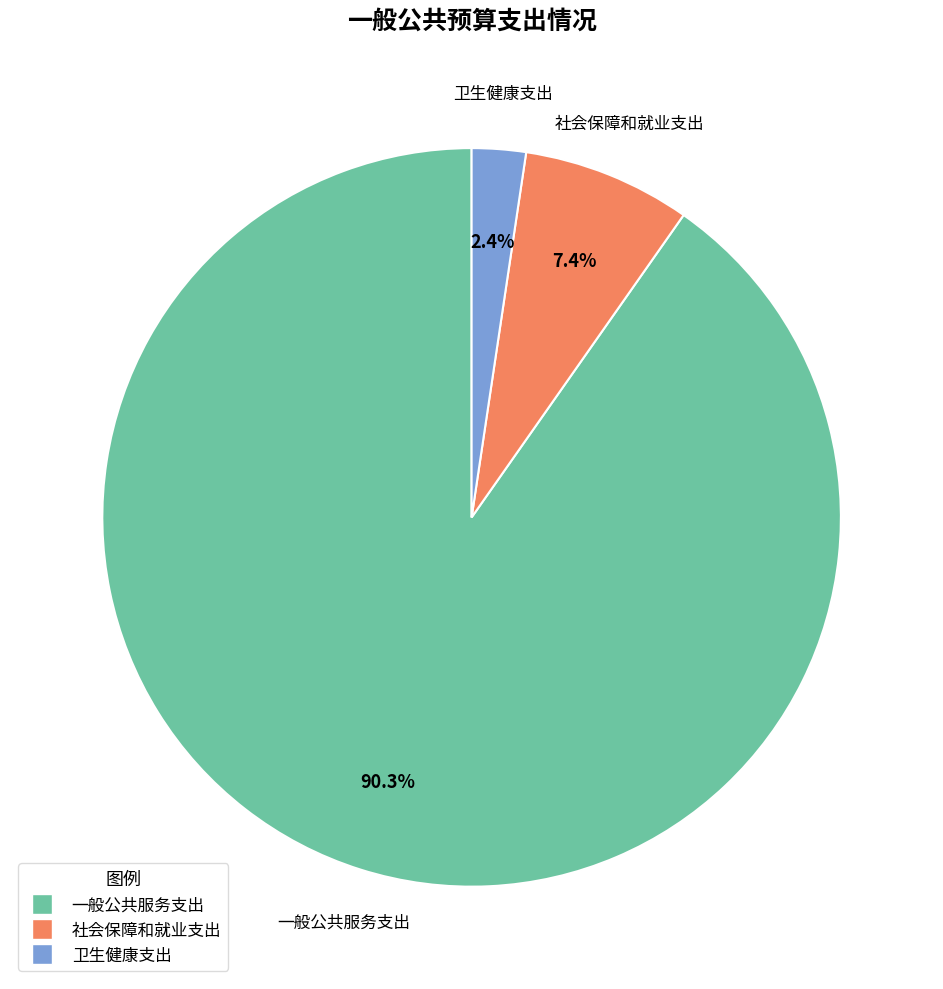

To the nearest percent, what is the difference between the largest and smallest slice percentages?

88%